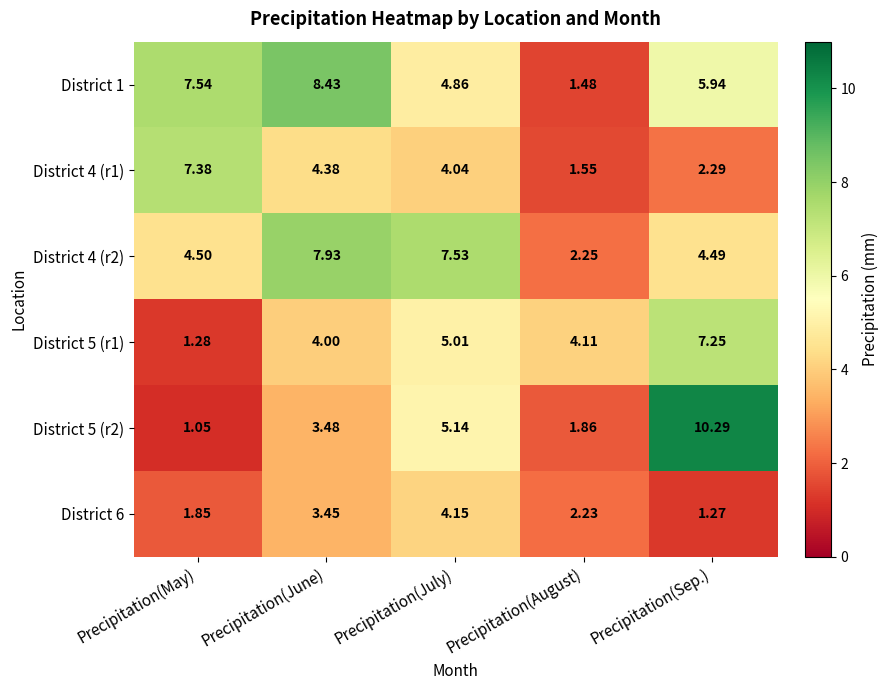

At which label does District 6 first exceed 2?

Precipitation(June)